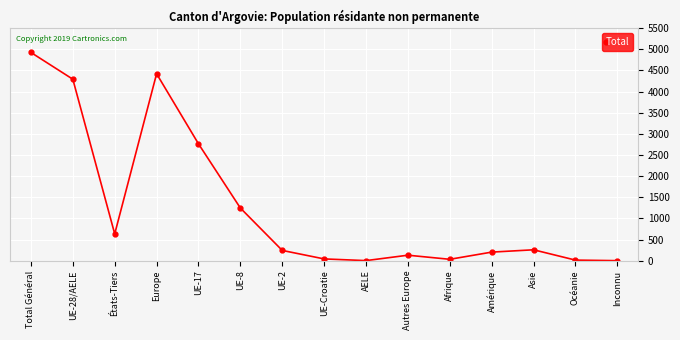

What is the change in value from États-Tiers to AELE?

-632